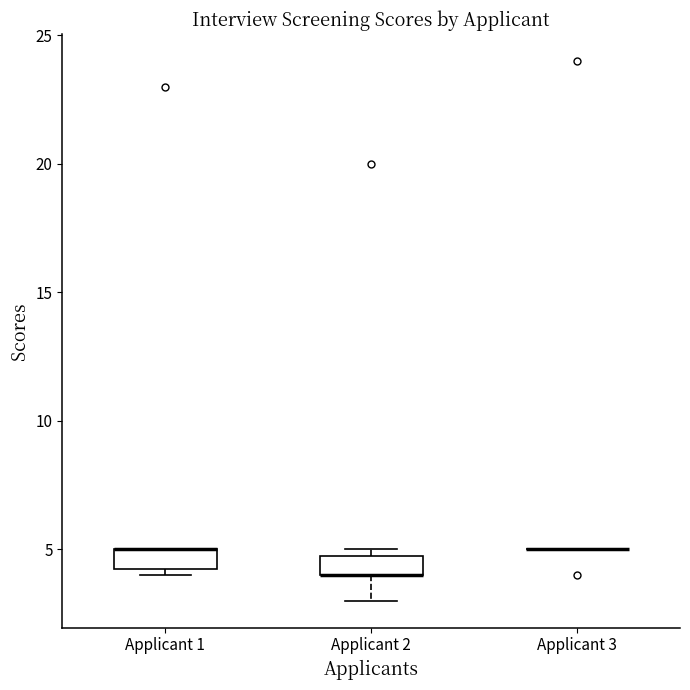

Reading left to right, read every box against the y-axis: the position of its median line, the range the box covers, and the ends of its whiskers. The values are not printed on the chart, so give them approximately, as read against the axis.

Applicant 1: median 5.0 (drawn on the box's upper edge), box 4.5 to 5.0, whiskers 4.0 to 5.0
Applicant 2: median 4.0 (drawn on the box's lower edge), box 4.0 to 5.0, whiskers 3.0 to 5.0 (just above the box's upper edge)
Applicant 3: box collapsed to a line at 5.0, whiskers 5.0 to 5.0